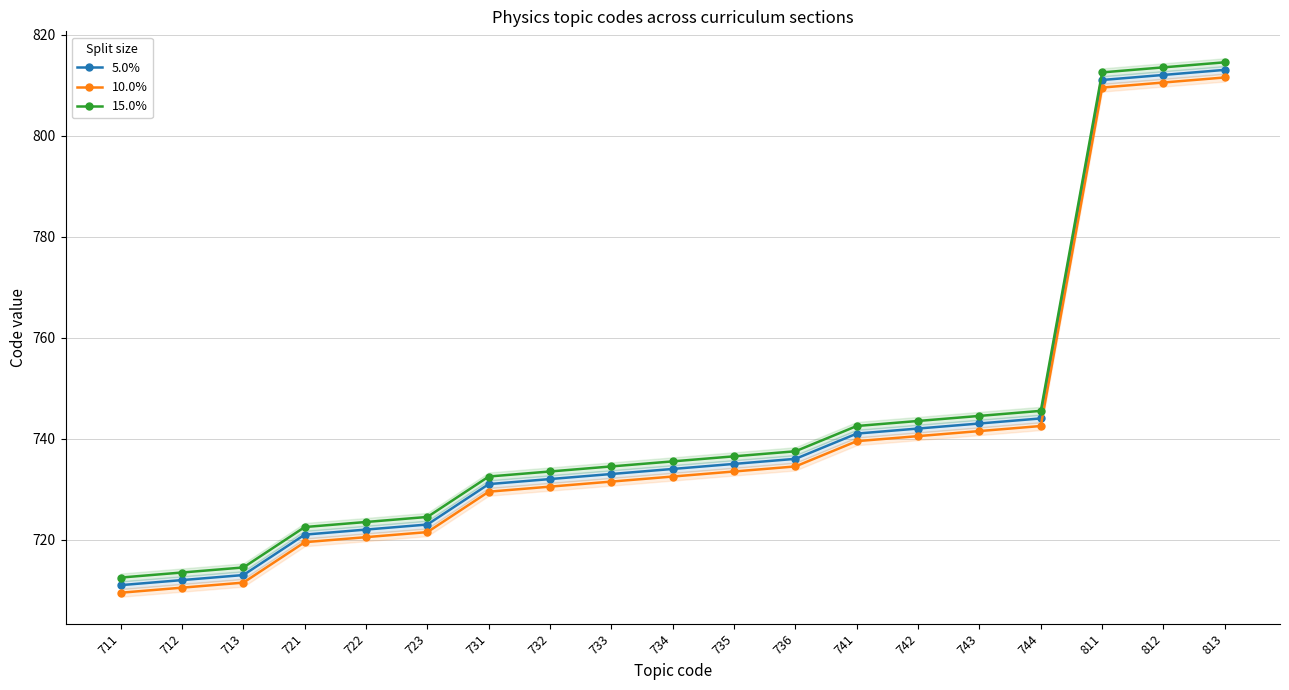

What is the sum of the 10.0% values at 713 and 743?

1453.0